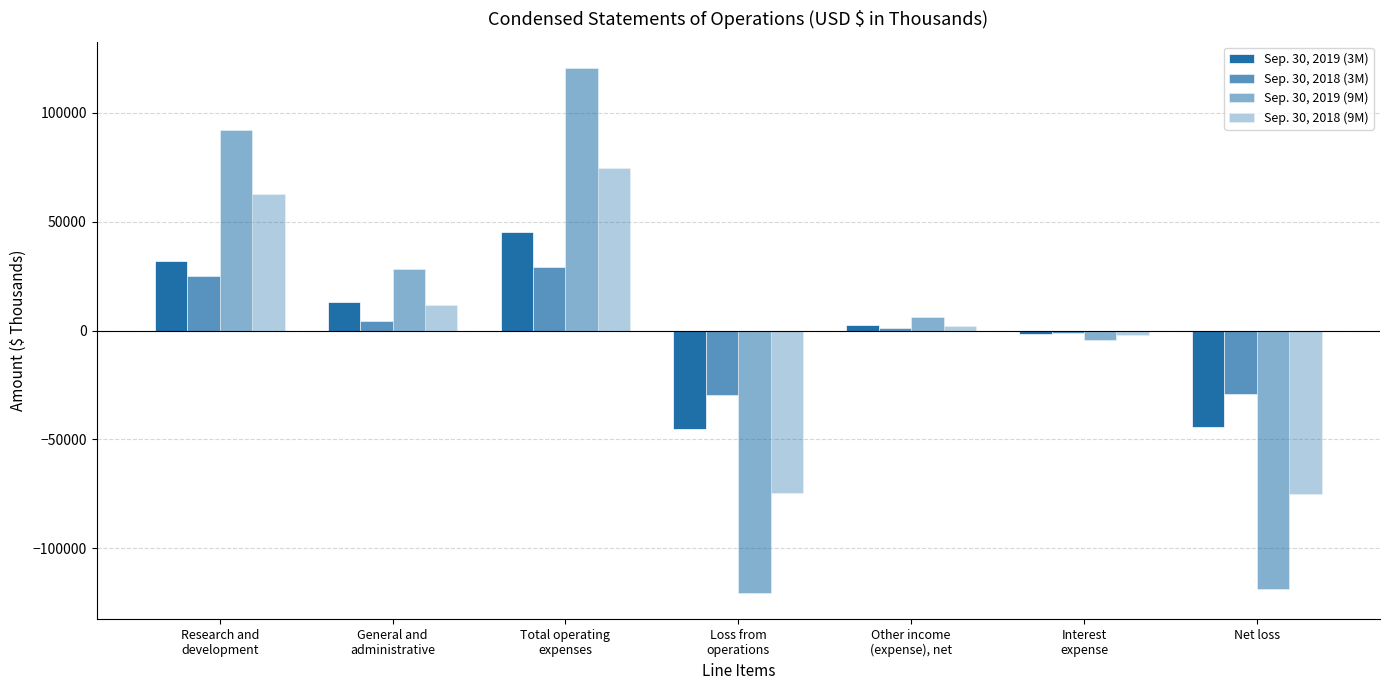

How many bars are there in total?

28